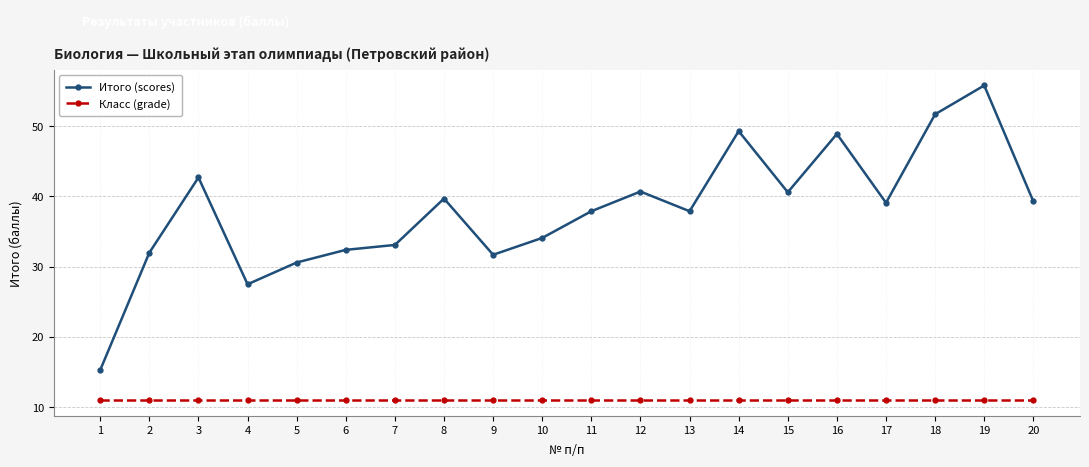

List the series in order of their peak value, lowest first.

Класс (grade), Итого (scores)